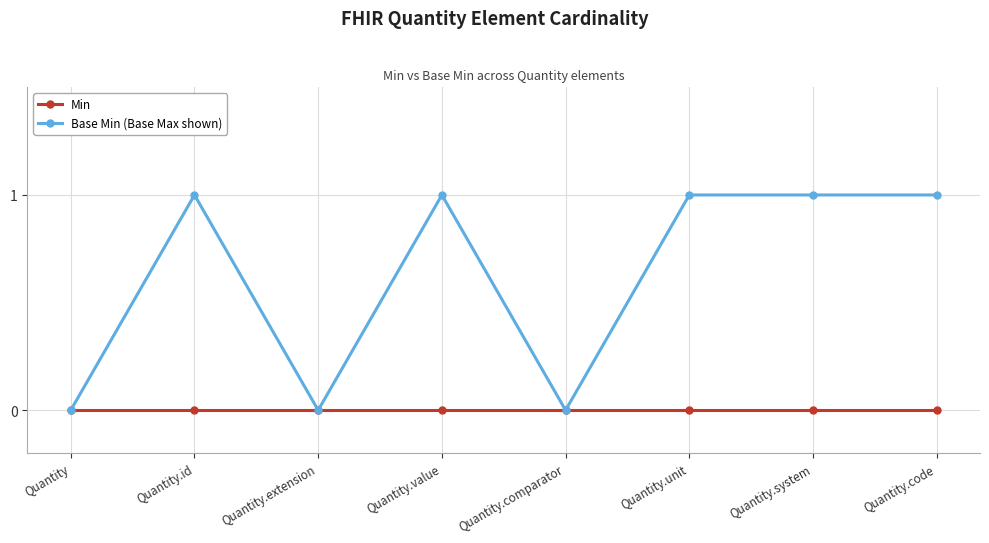

Which series has the largest total across all categories?

Base Min (Base Max shown)